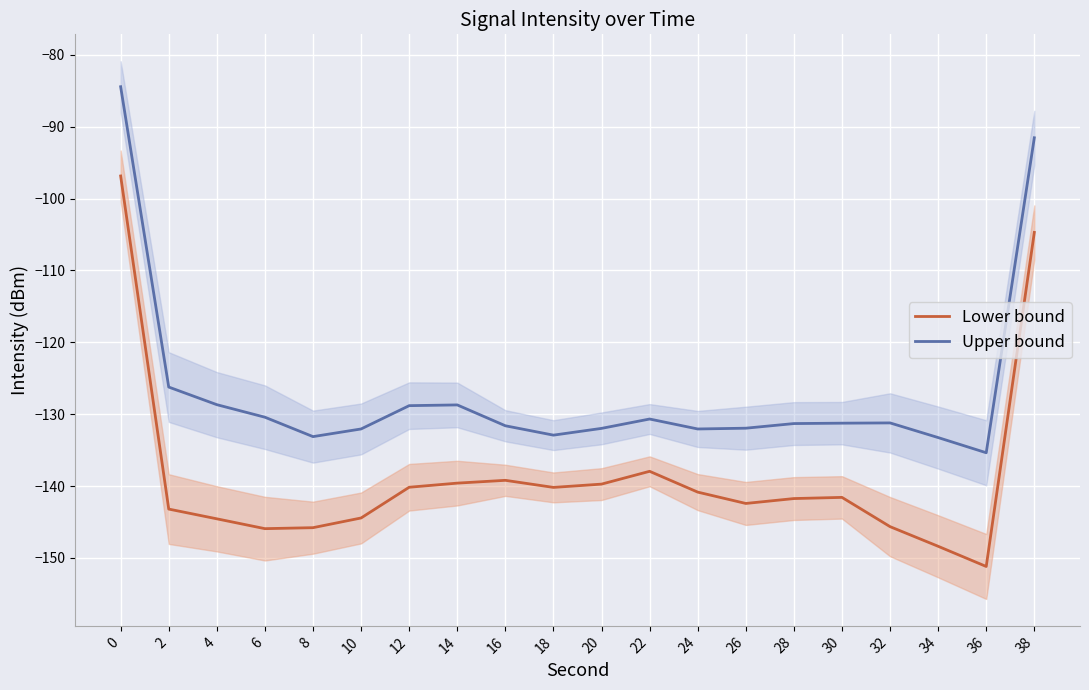

True or false: Lower bound and Upper bound cross at least once.

False